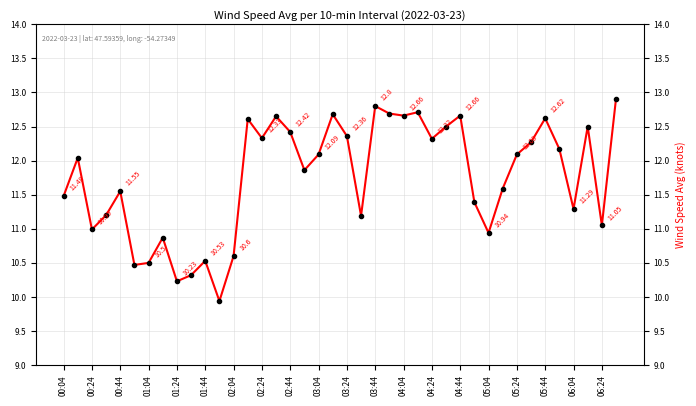

Count the number of values greater than 12.

21